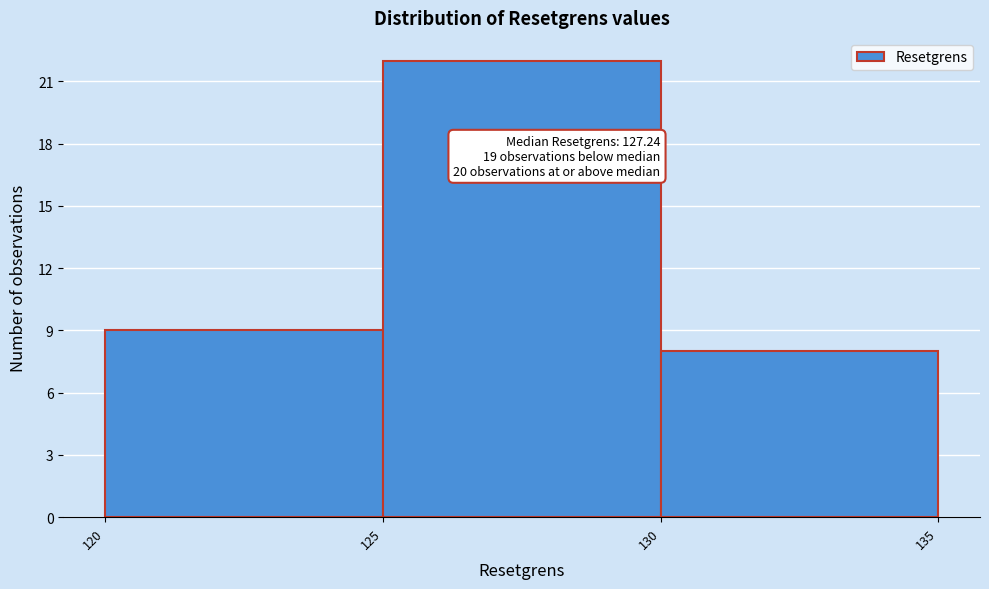

Which range on the x-axis has the tallest bar?

125 to 130